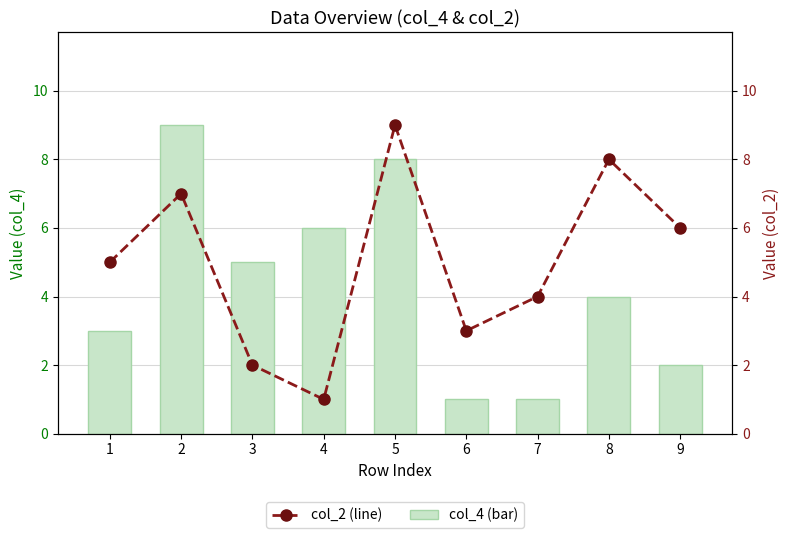

Rank the series at 4 from lowest to highest value.

col_2, col_4